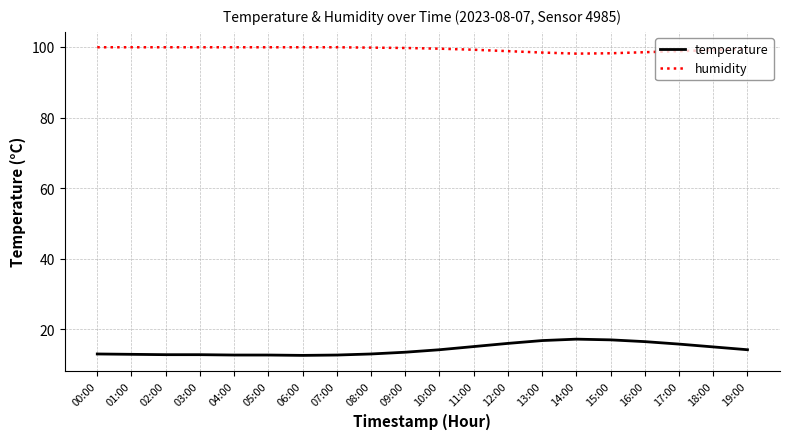

True or false: humidity and temperature cross at least once.

False